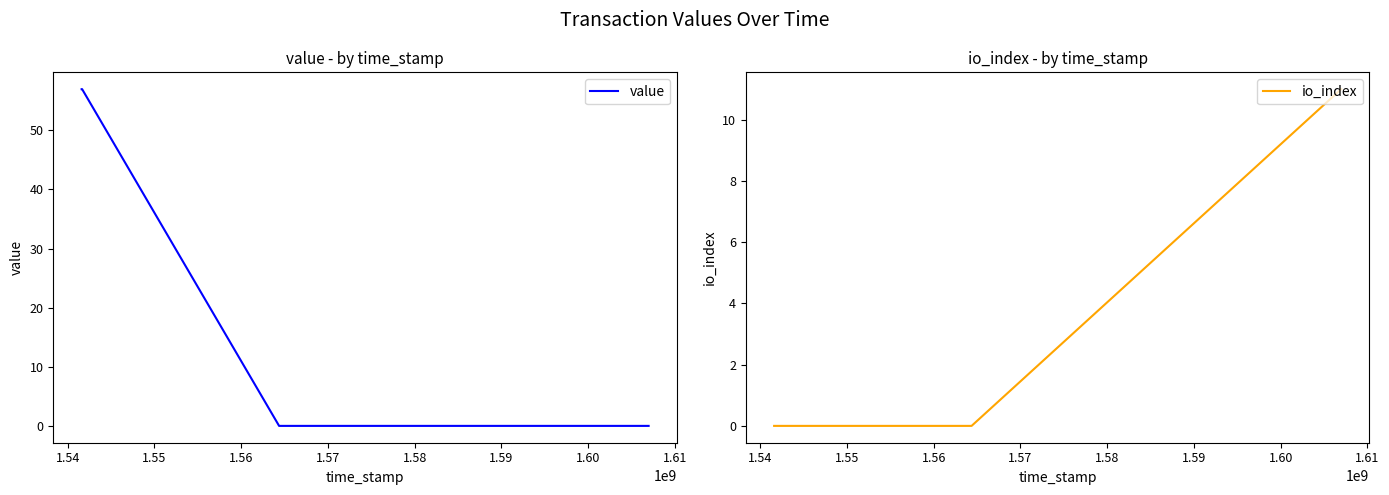

What is the highest value of the io_index series?

11